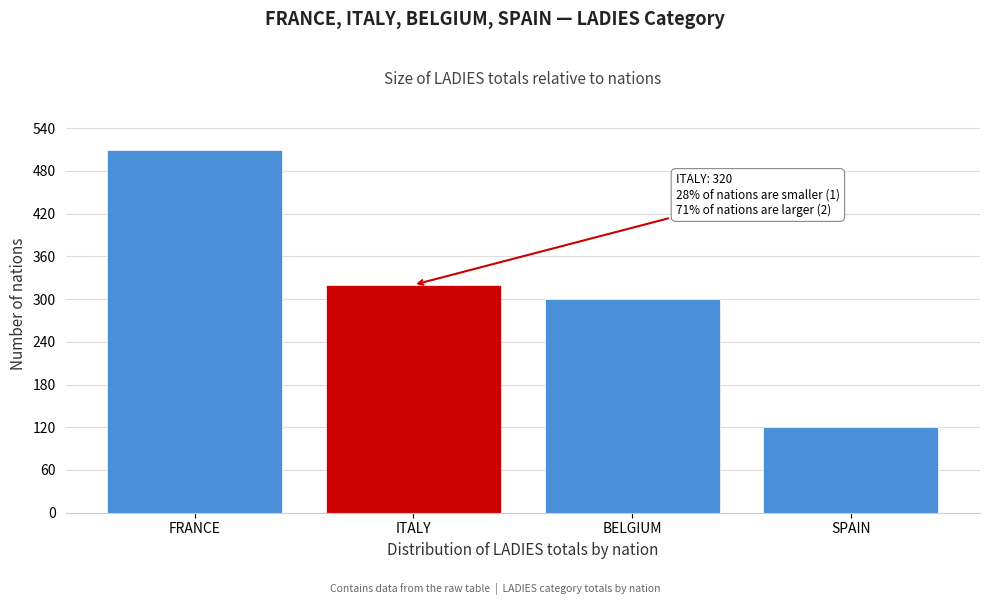

Reading right to left, what are all the values shown in this chart?

120	300	320	510